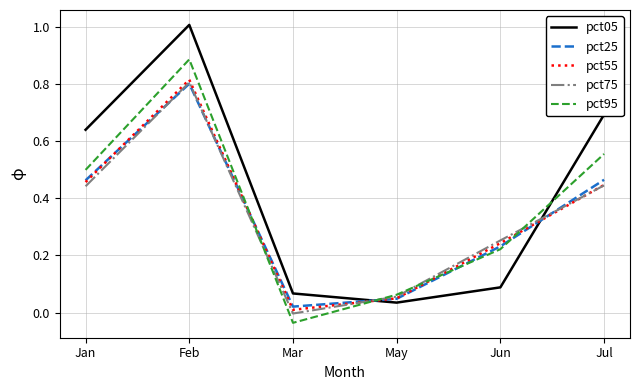

Between Feb and May, which series saw the biggest shift?

pct05